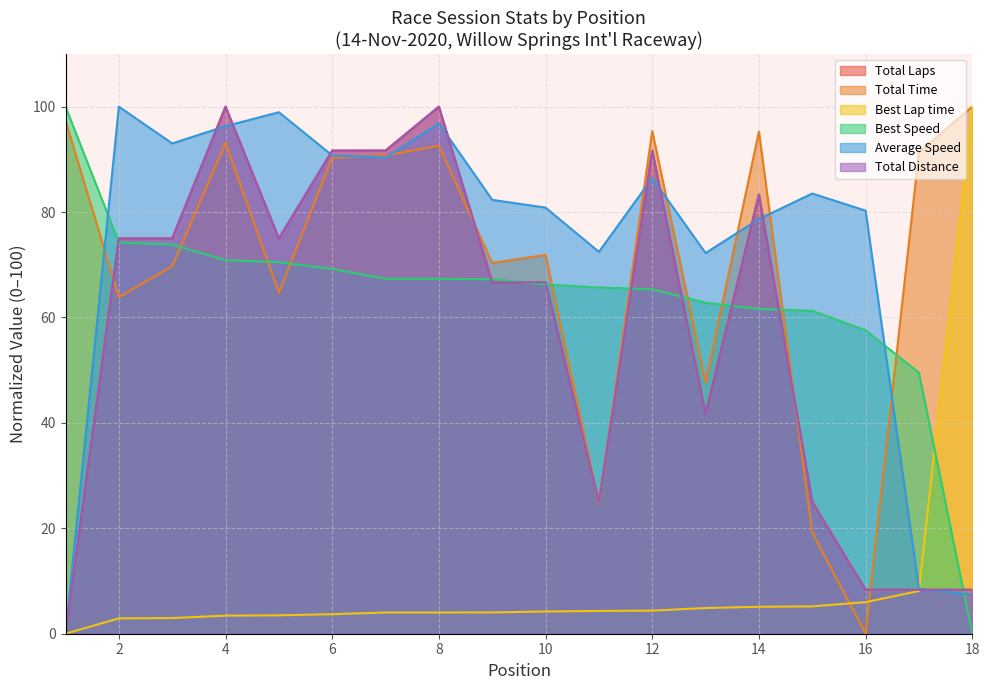

Count the number of data series in this chart.

6